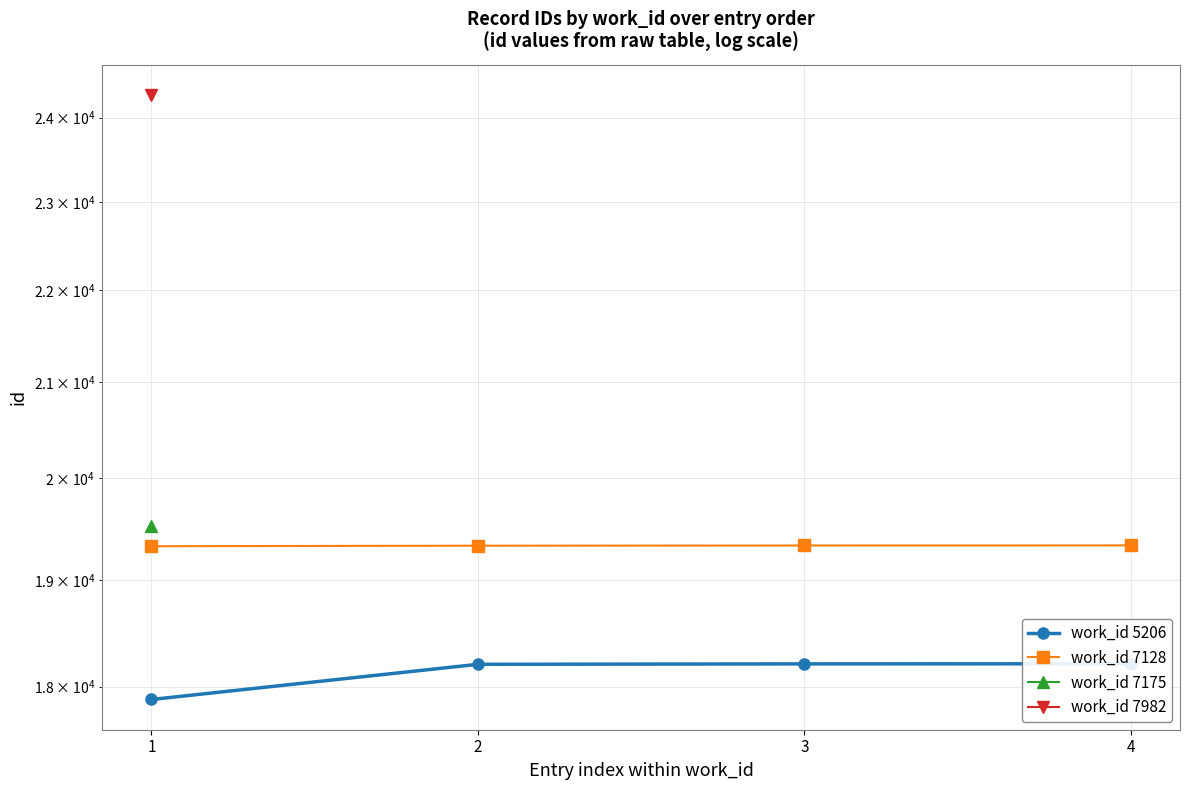

What is the difference between the second highest and minimum values in the work_id 7128 series?

7